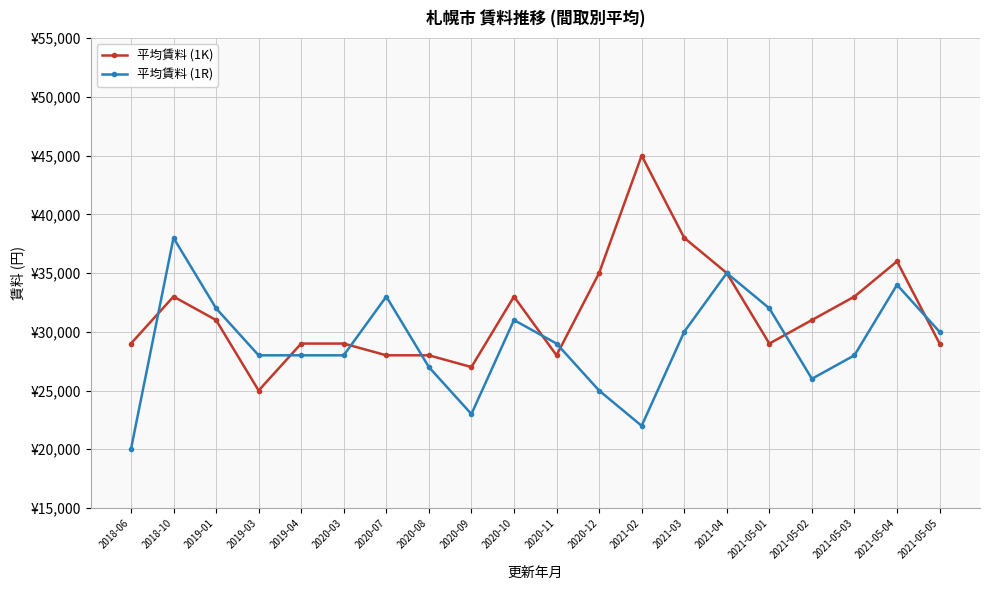

What is the difference between the 平均賃料 (1R) values at 2019-04 and 2020-11?

1000